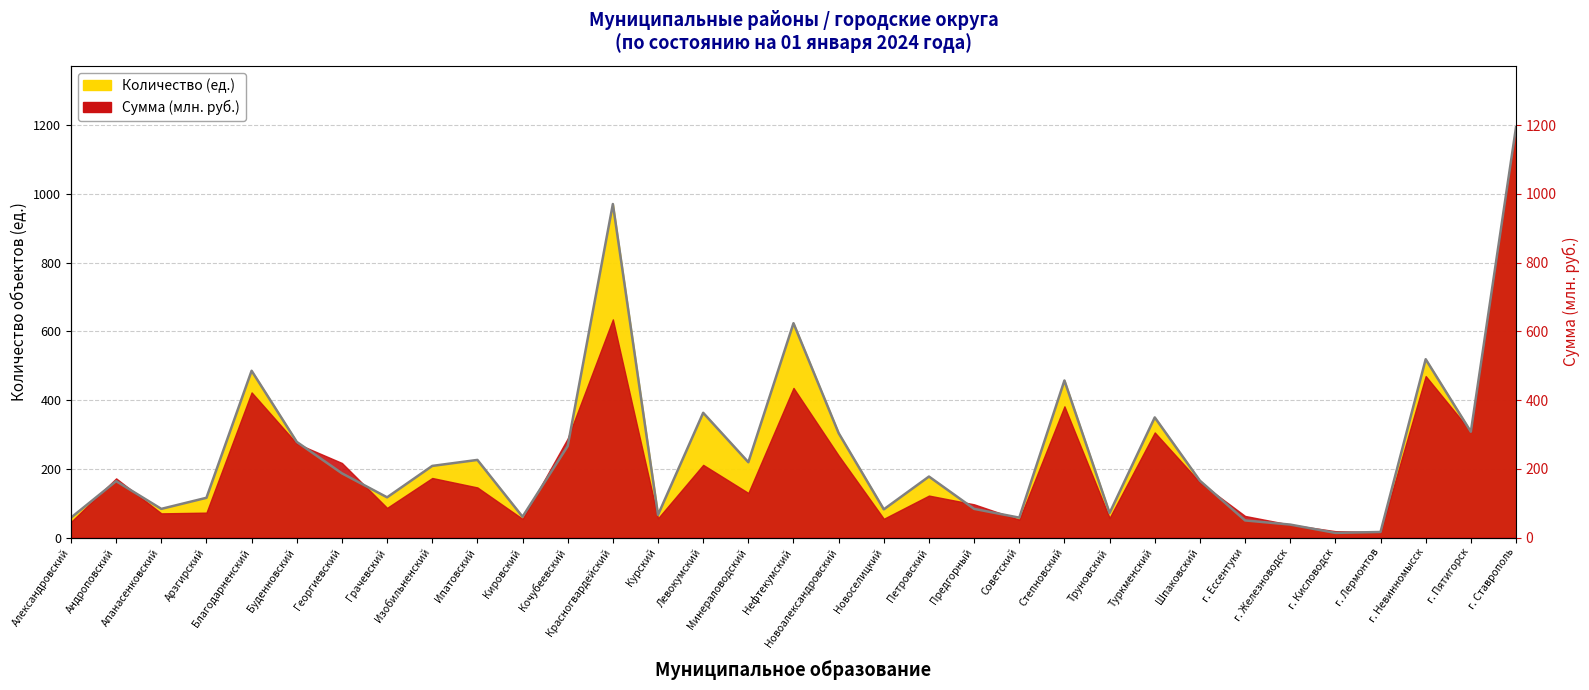

Reading right to left, list all the values displayed in this chart.

1193.9	307.9	519.0	16.1	13.4	37.6	49.7	165.4	349.6	71.3	457.1	57.8	83.4	177.5	82.0	303.9	623.8	219.2	363.0	65.9	970.7	266.2	60.5	225.9	208.4	117.0	186.9	278.3	485.4	115.6	83.4	164.0	57.8